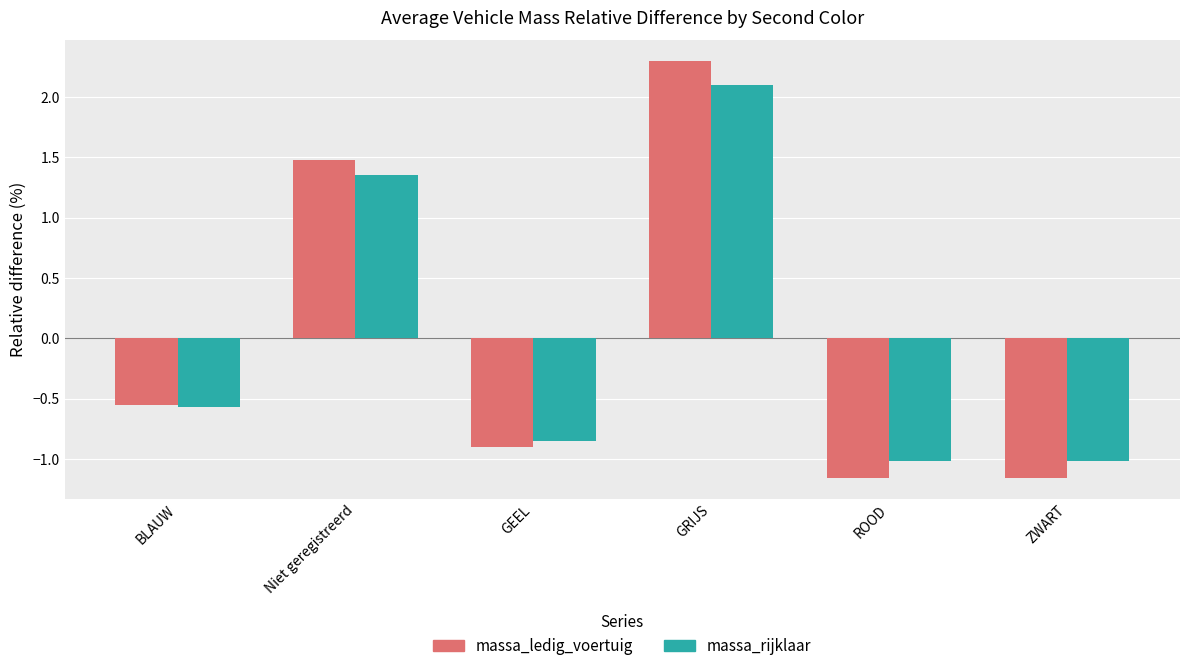

Which series has the widest spread of values?

massa_ledig_voertuig